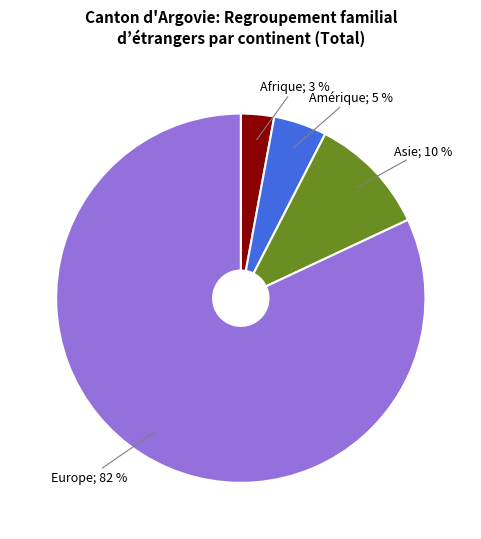

To the nearest percent, what is the average slice percentage?

25%